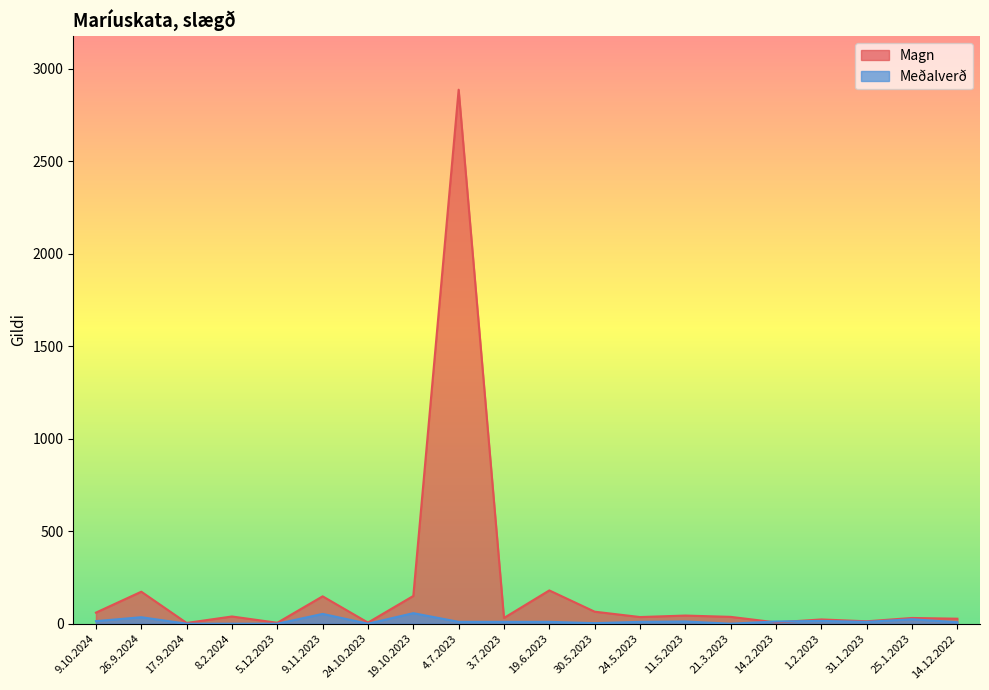

What is the label of the 2nd point from the left?

26.9.2024